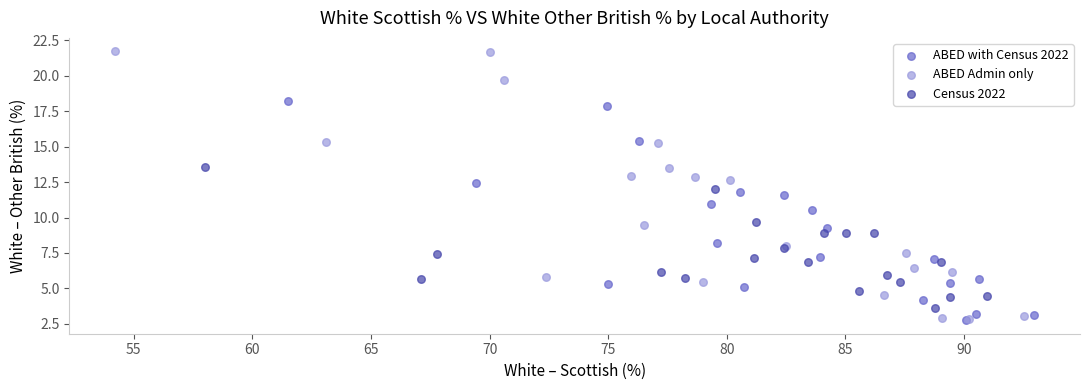

Which series has the widest spread of Y values?

ABED Admin only